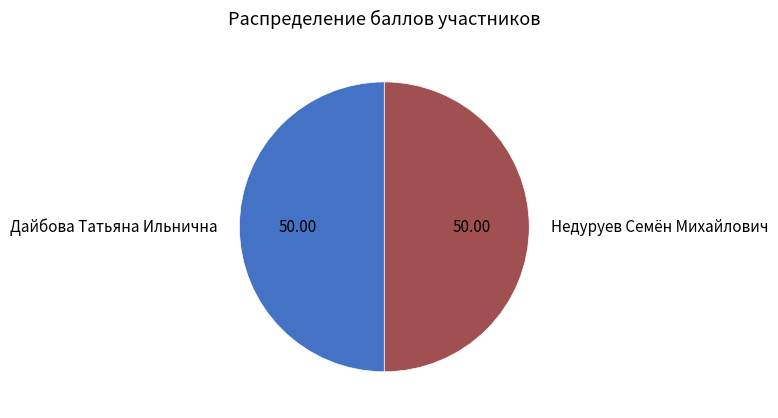

What is the ratio of the value at Дайбова Татьяна Ильнична to the value at Недуруев Семён Михайлович?

1.0